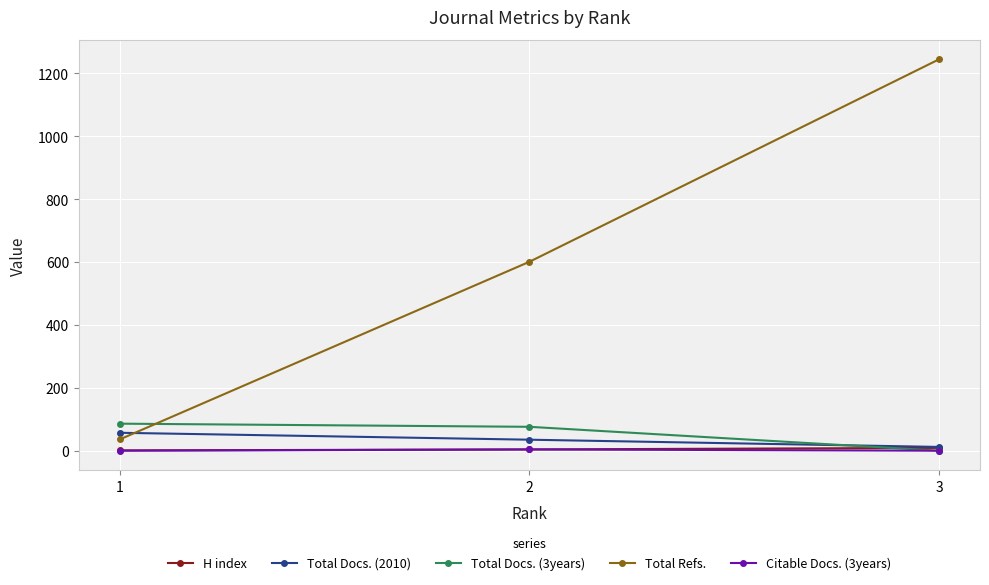

How many lines are shown in the chart?

5